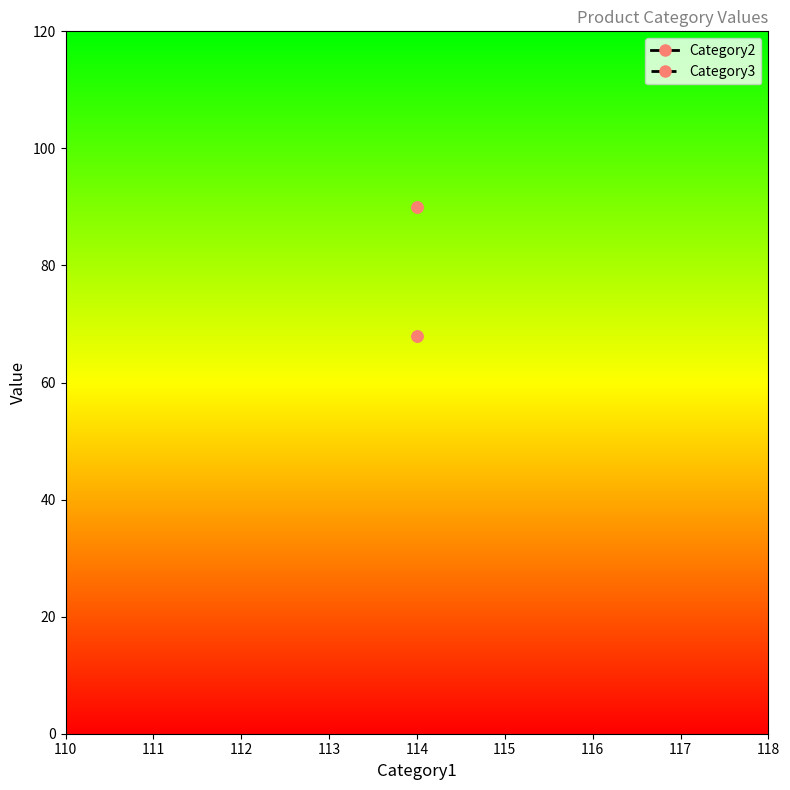

Which has a higher value, 114 or 114?

114